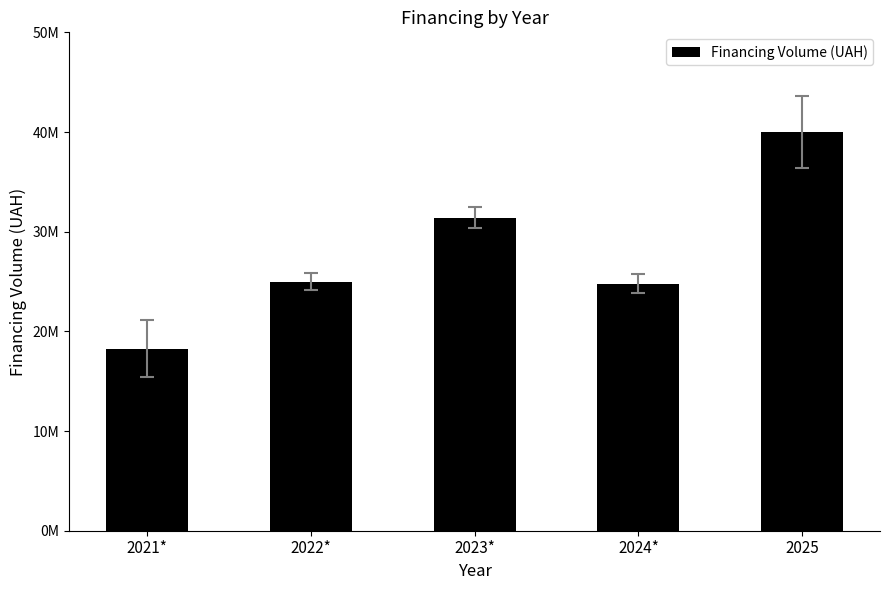

What is the difference between the maximum and minimum values?

21736106.0